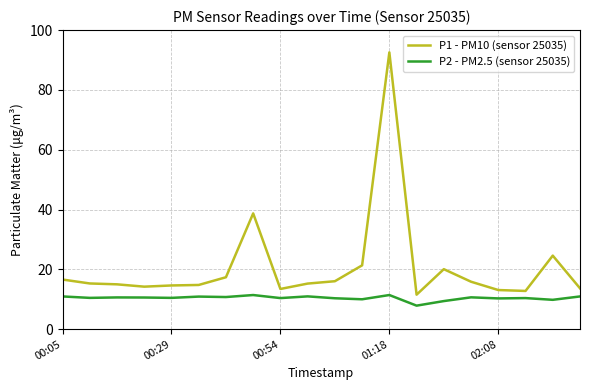

What is the average value of the P1 - PM10 (sensor 25035) series?

20.8